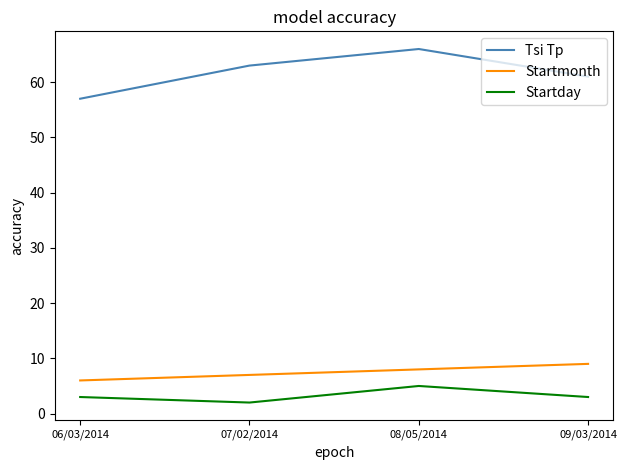

The value of Startmonth at 09/03/2014 is 9. True or false?

True